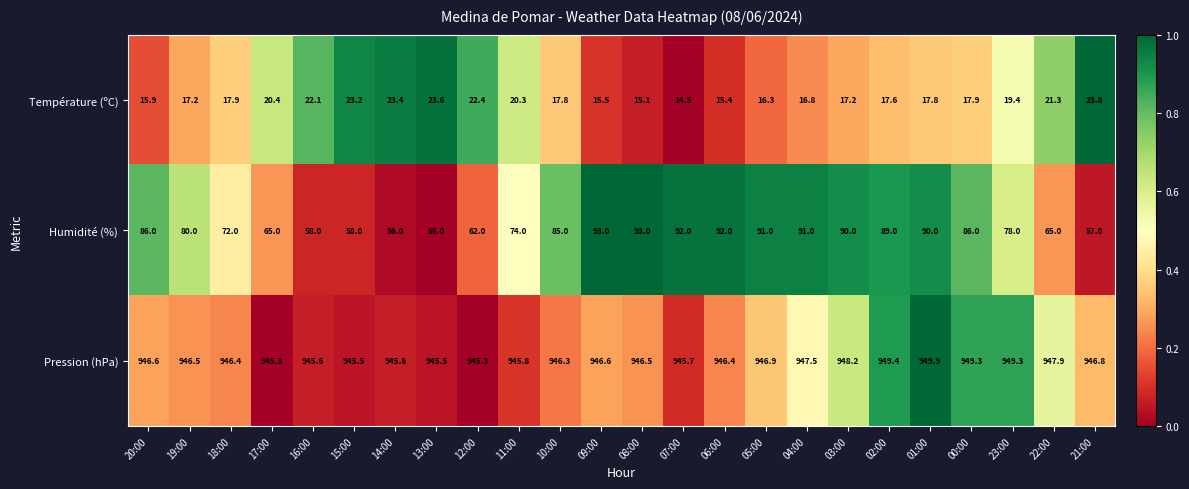

What is the highest value of the Humidité (%) series?

93.0